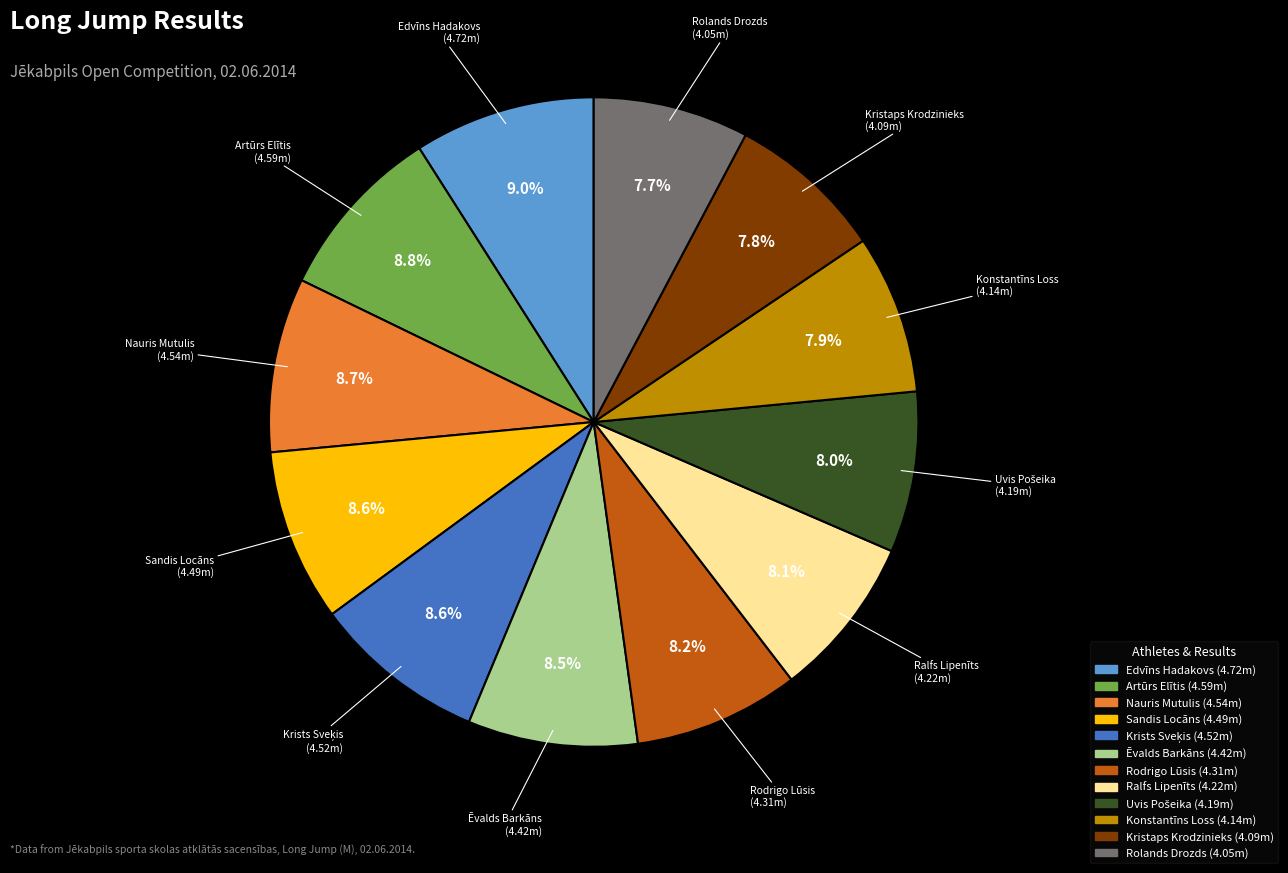

The Artūrs Elītis slice represents 9% of the pie. True or false?

True